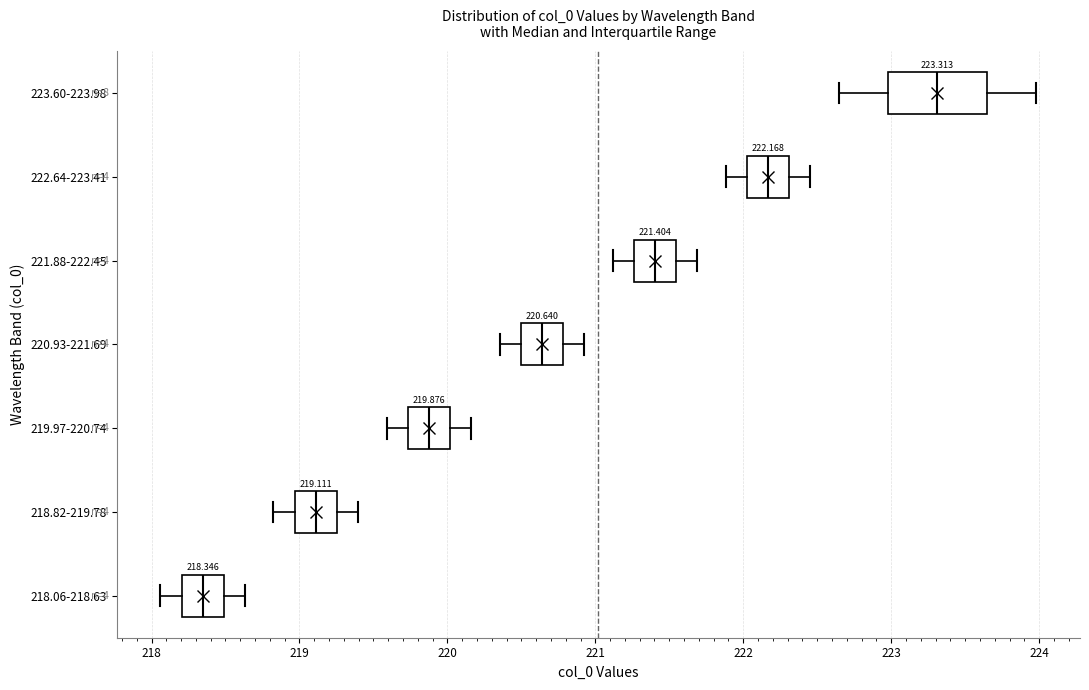

Which box's median line is the furthest to the left?

218.06-218.63